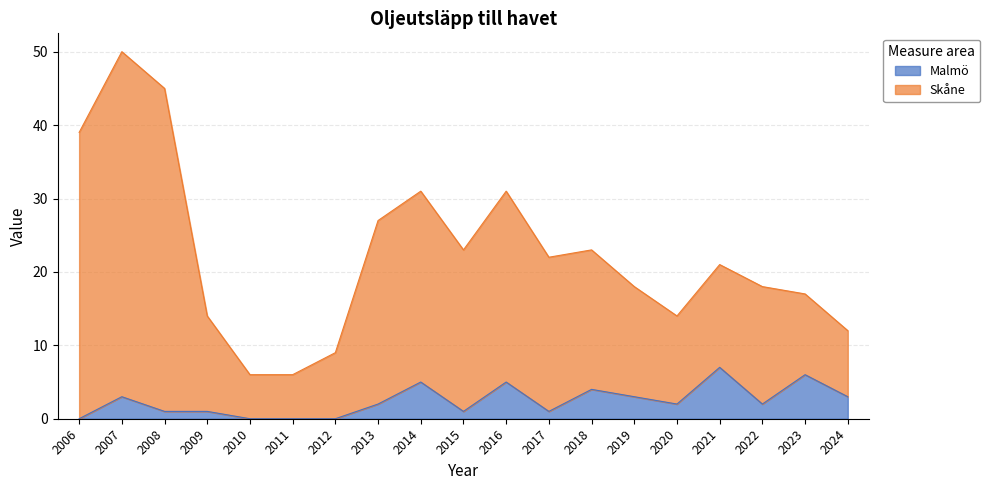

The value of Malmö at 2024 is 2. True or false?

False